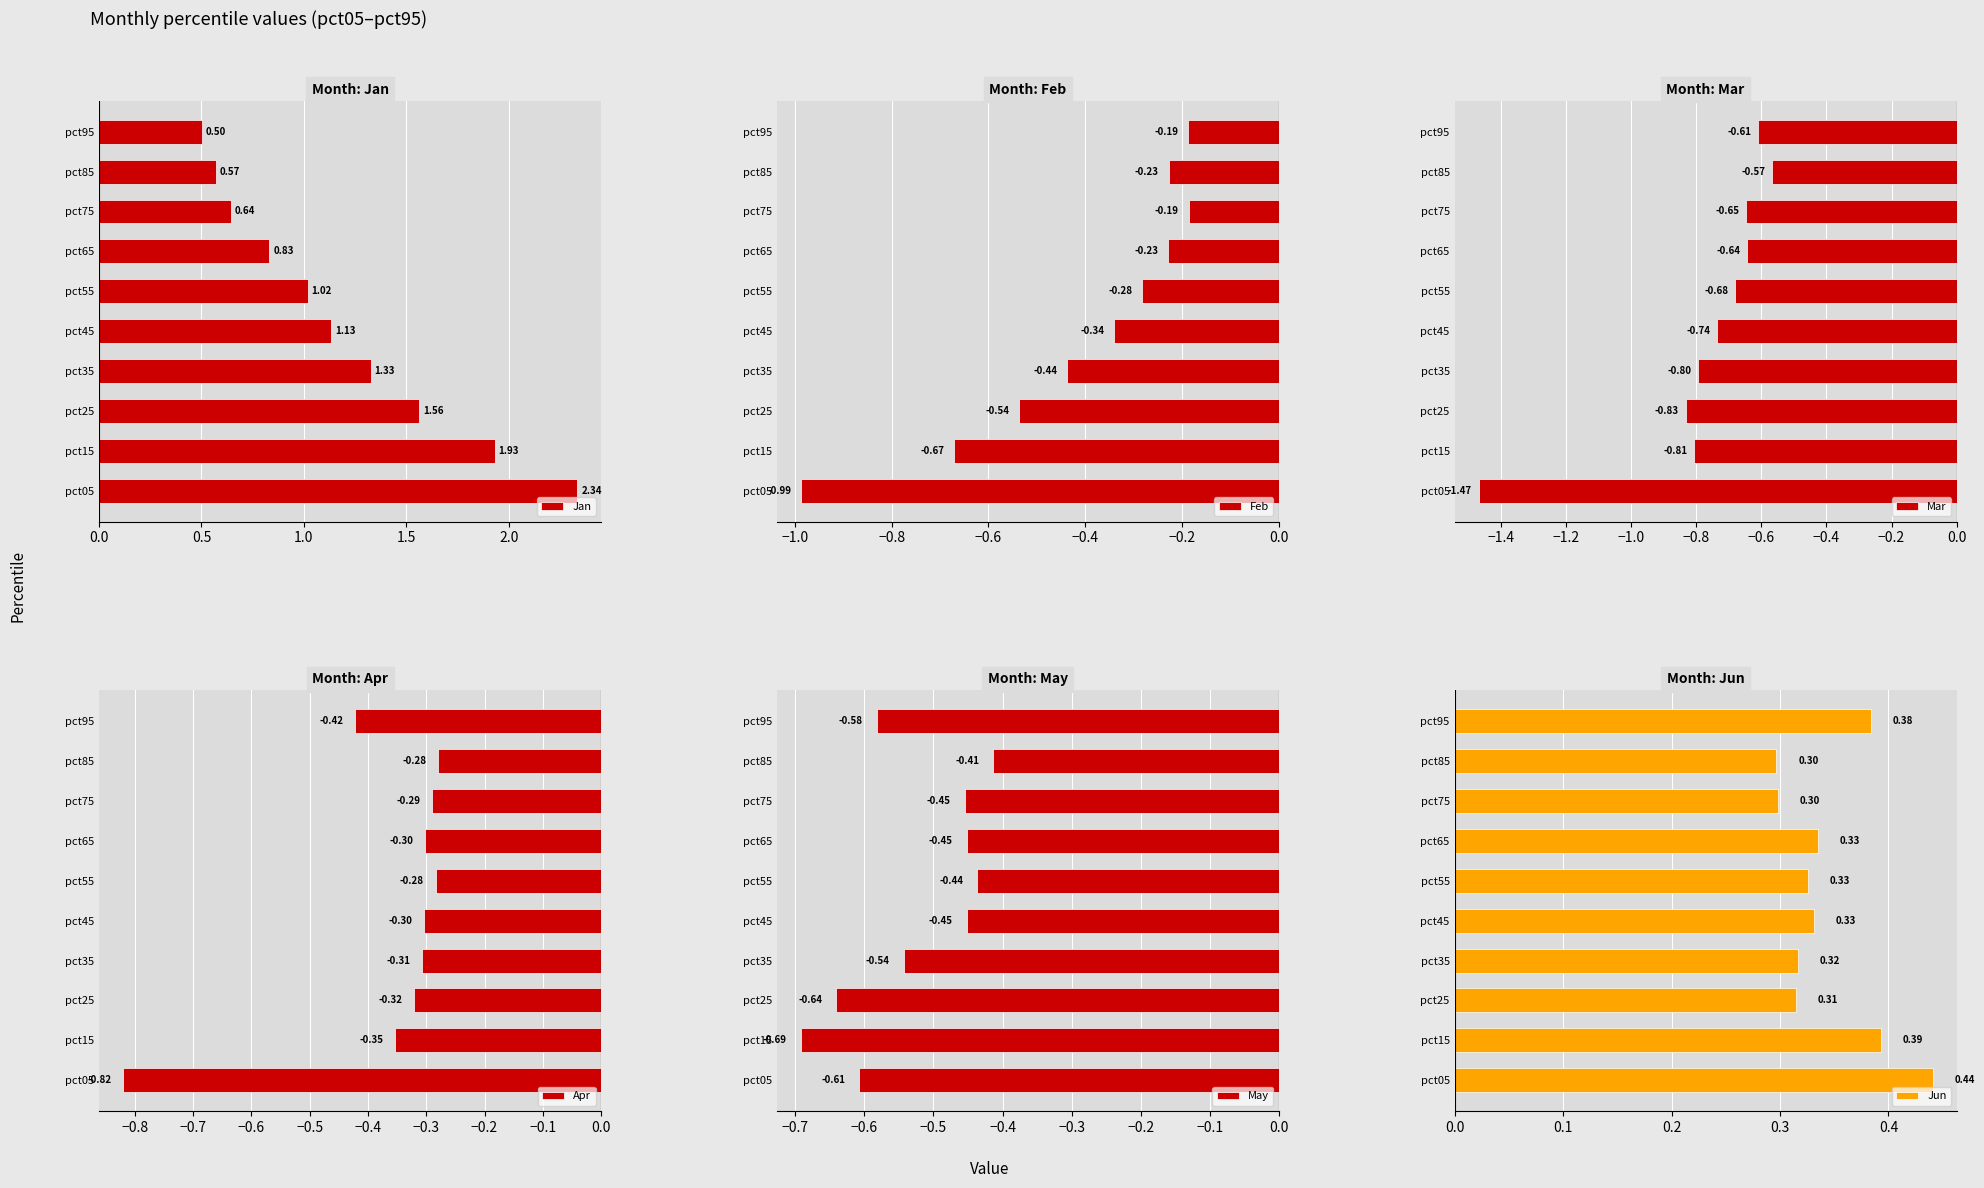

How many series are shown in this chart?

6